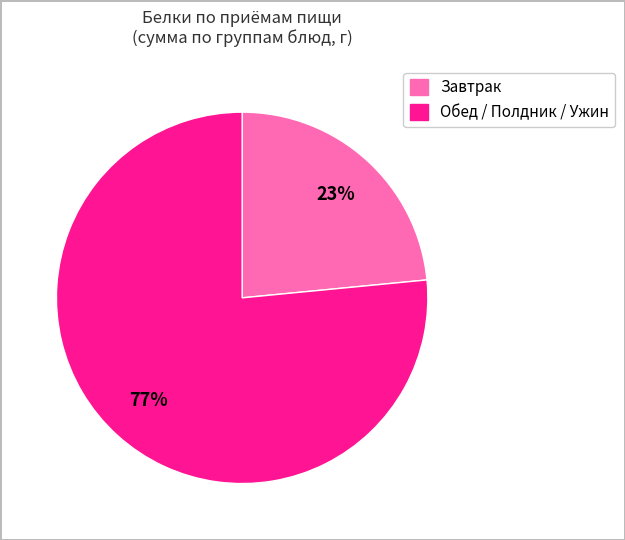

To the nearest percent, what is the average slice percentage?

50%